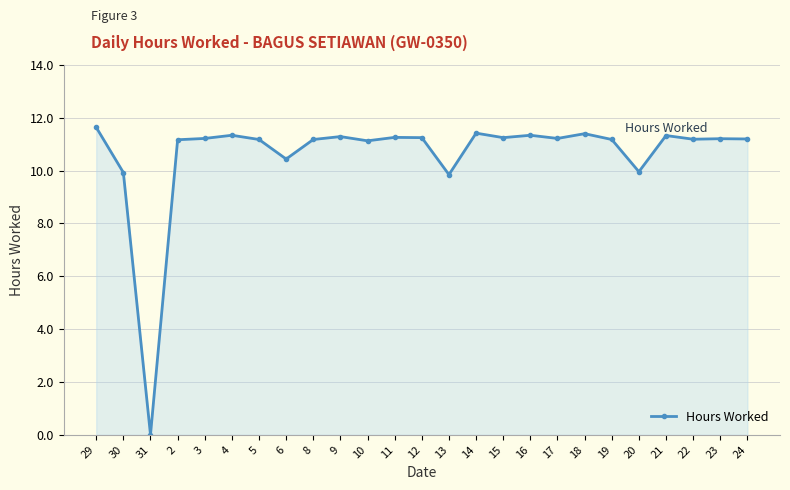

True or false: the data has more than 1 interior local peaks.

True